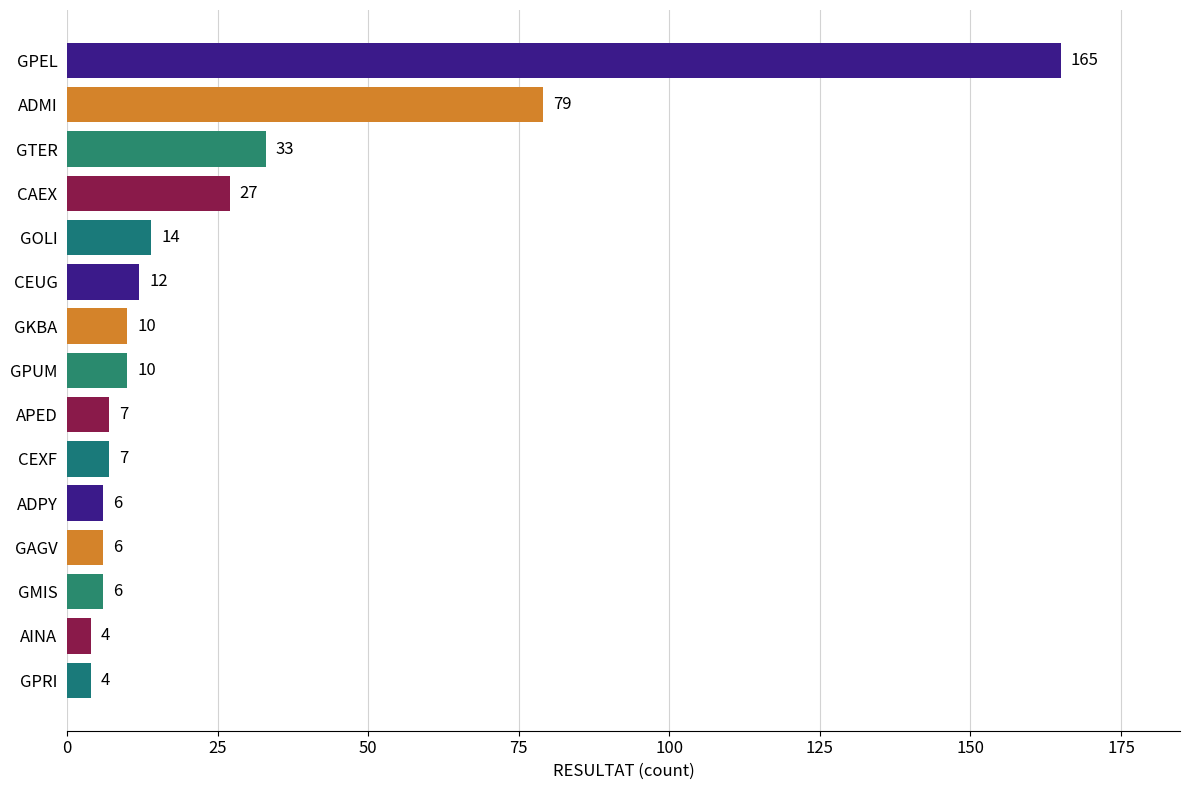

What is the label of the 5th bar from the bottom?

ADPY